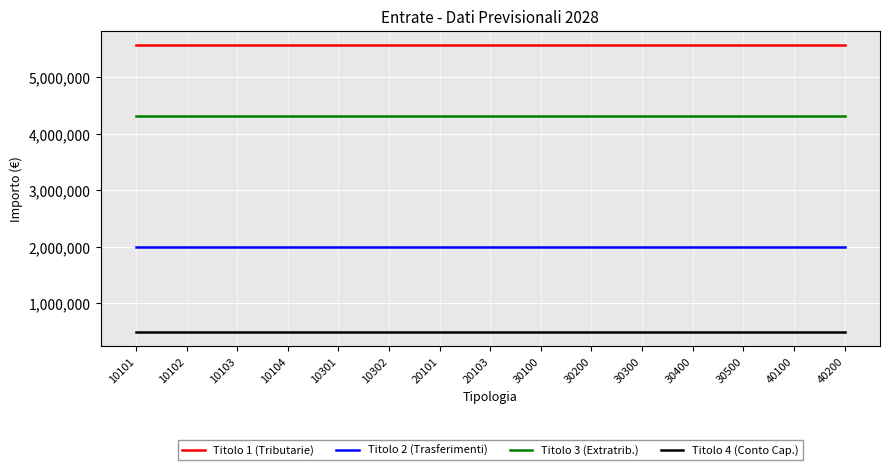

What is the sum of all Titolo 4 (Conto Cap.) values?

7426110.0